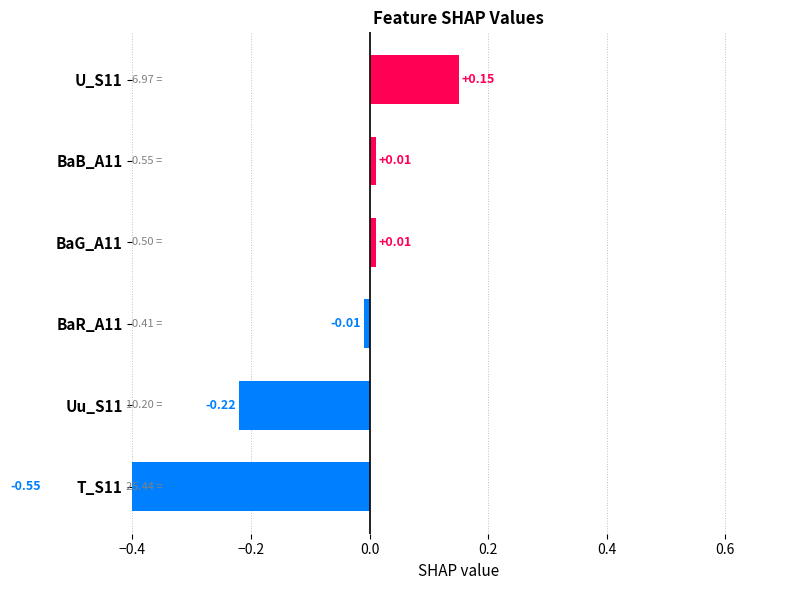

How many series are shown in this chart?

1